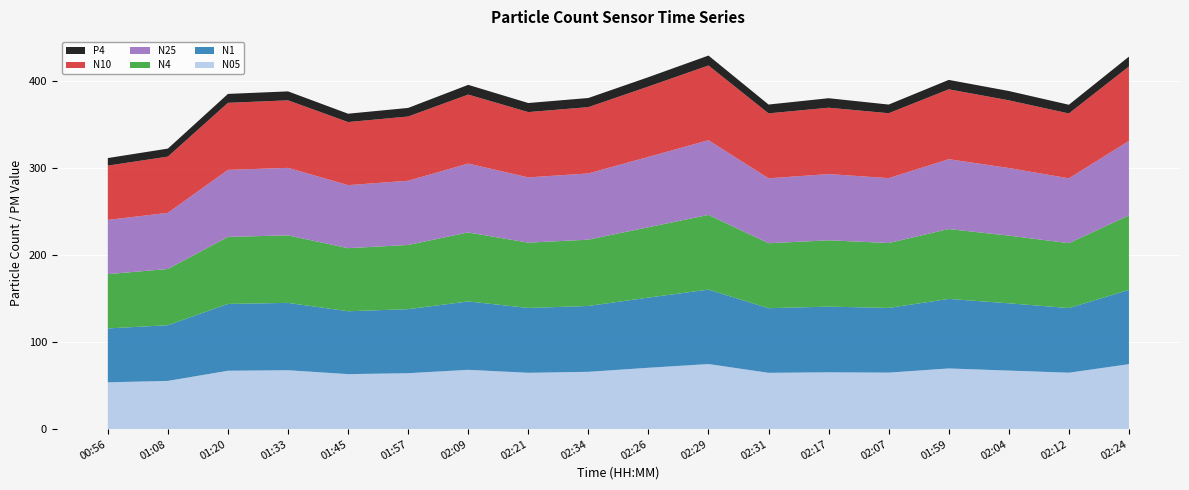

Reading left to right, transcribe all the data shown in this chart.

N05: 53.7	55.3	67.0	67.5	63.0	64.1	68.0	64.6	65.7	70.3	74.6	64.6	65.1	64.8	69.6	67.1	64.7	74.5
N1: 61.9	63.9	76.7	77.3	72.2	73.5	78.5	74.4	75.6	80.5	85.5	74.2	75.4	74.2	79.8	77.2	74.2	85.3
N4: 62.3	64.5	76.9	77.5	72.4	73.7	79.2	75.0	76.1	80.8	85.7	74.6	76.2	74.5	80.2	77.7	74.5	85.5
N10: 62.3	64.6	77.0	77.5	72.4	73.7	79.2	75.0	76.1	80.8	85.8	74.6	76.2	74.5	80.2	77.7	74.5	85.5
N25: 62.2	64.4	76.9	77.5	72.4	73.7	79.1	74.9	76.0	80.8	85.7	74.5	76.0	74.5	80.2	77.6	74.4	85.5
P4: 8.7	9.2	10.2	10.3	9.6	9.8	11.2	10.4	10.5	10.7	11.4	10.1	10.9	9.9	10.8	10.7	10.0	11.3